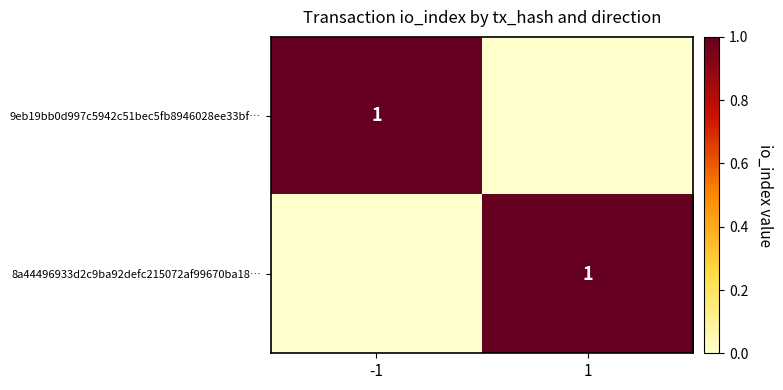

How many distinct data groups are displayed?

2